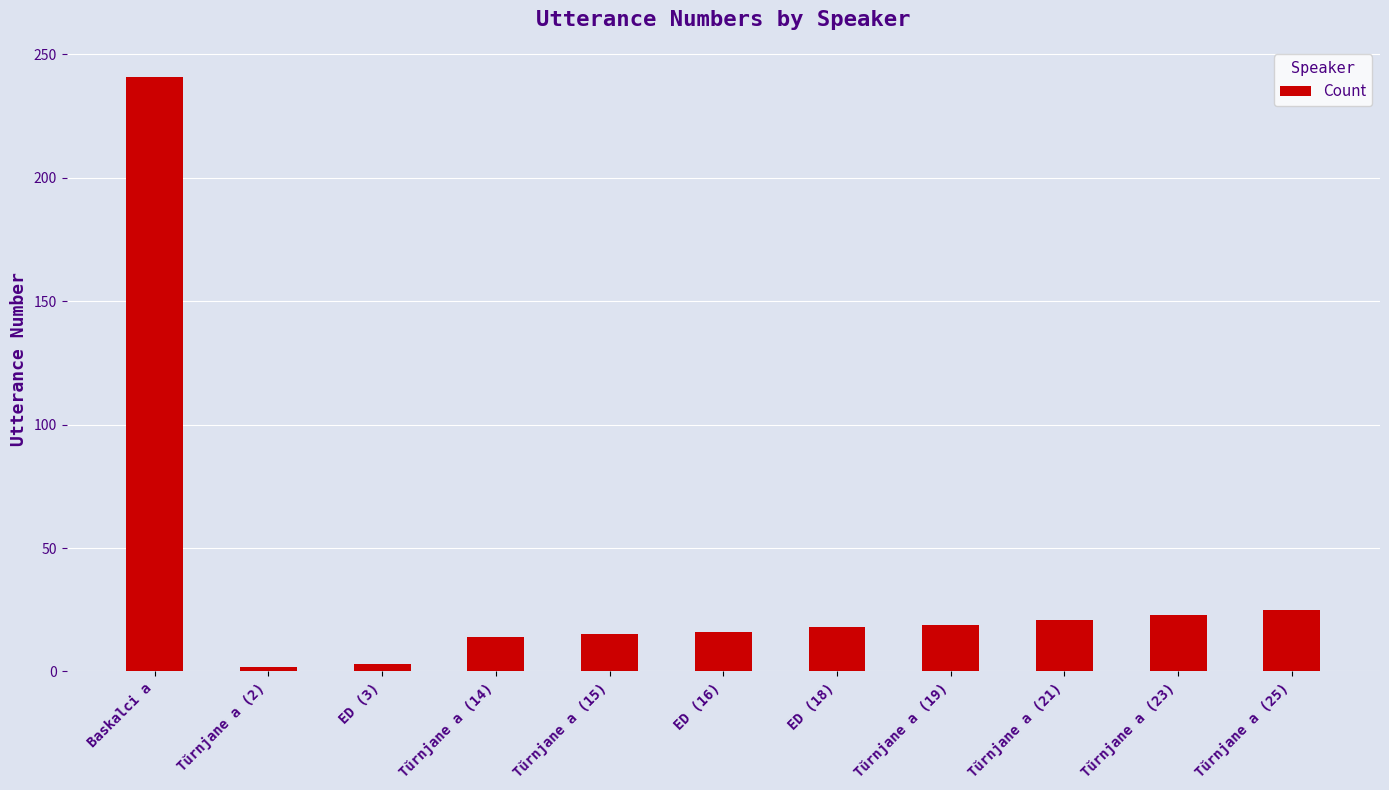

True or false: the data shows 18 at ED (18).

True